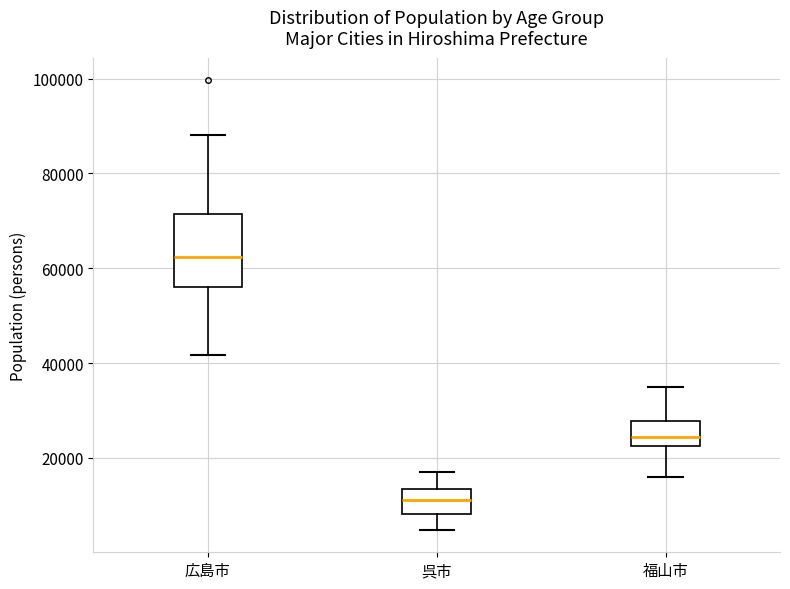

Reading left to right, read every box against the y-axis: the position of its median line, the range the box covers, and the ends of its whiskers. The values are not printed on the chart, so give them approximately, as read against the axis.

広島市: median 62000, box 56000 to 72000, whiskers 42000 to 88000
呉市: median 12000, box 8000 to 14000, whiskers 4000 to 16000
福山市: median 24000, box 22000 to 28000, whiskers 16000 to 34000